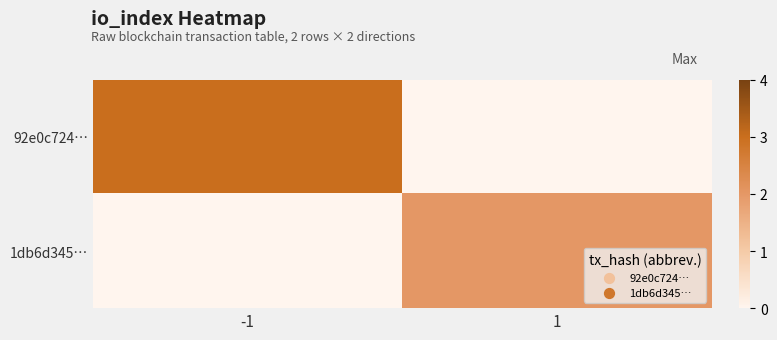

At -1, list the series in order from smallest to largest.

1db6d345…, 92e0c724…